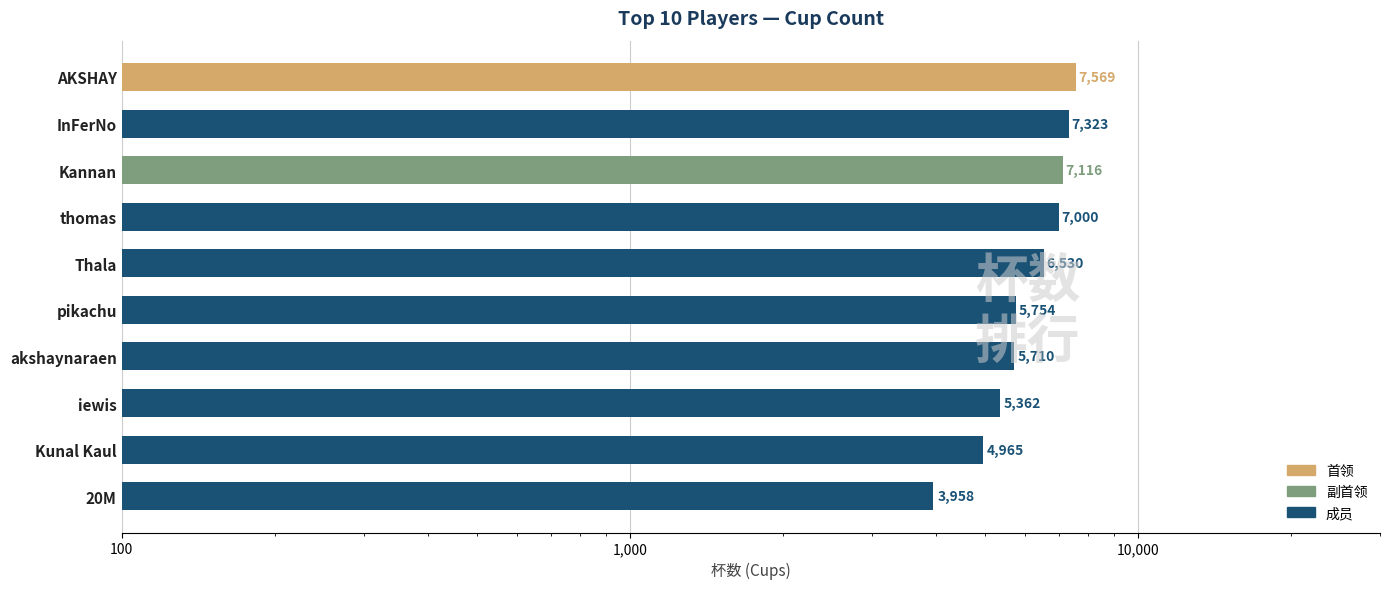

How many data points does each series have?

10